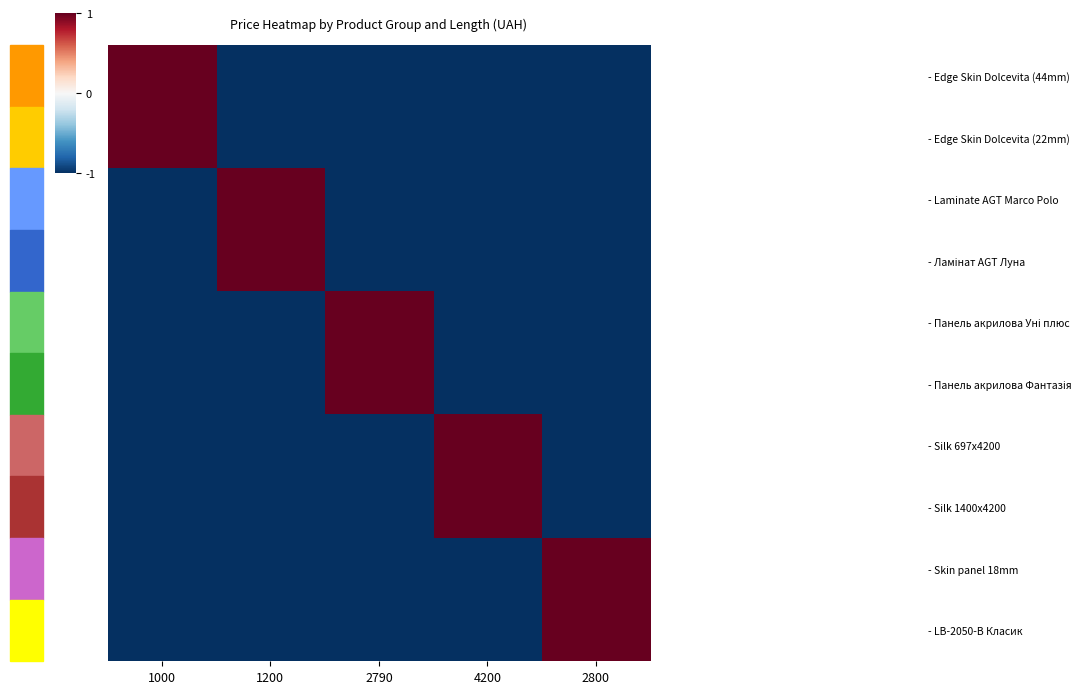

Rank the series at 1000 from highest to lowest value.

- Edge Skin Dolcevita (44mm), - Edge Skin Dolcevita (22mm), - Laminate AGT Marco Polo, - Ламінат AGT Луна, - Панель акрилова Уні плюс, - Панель акрилова Фантазія, - Silk 697x4200, - Silk 1400x4200, - Skin panel 18mm, - LB-2050-В Класик